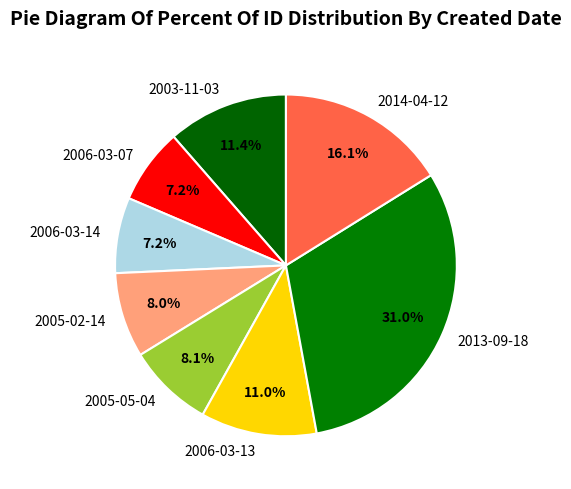

Which category has the biggest portion of the pie?

2013-09-18